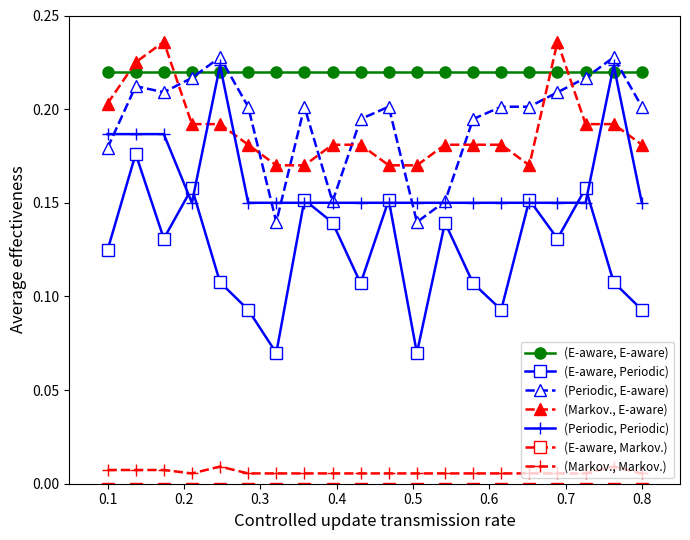

In SDS_P1, how many points are lower than both neighbors (excluding endpoints)?

6